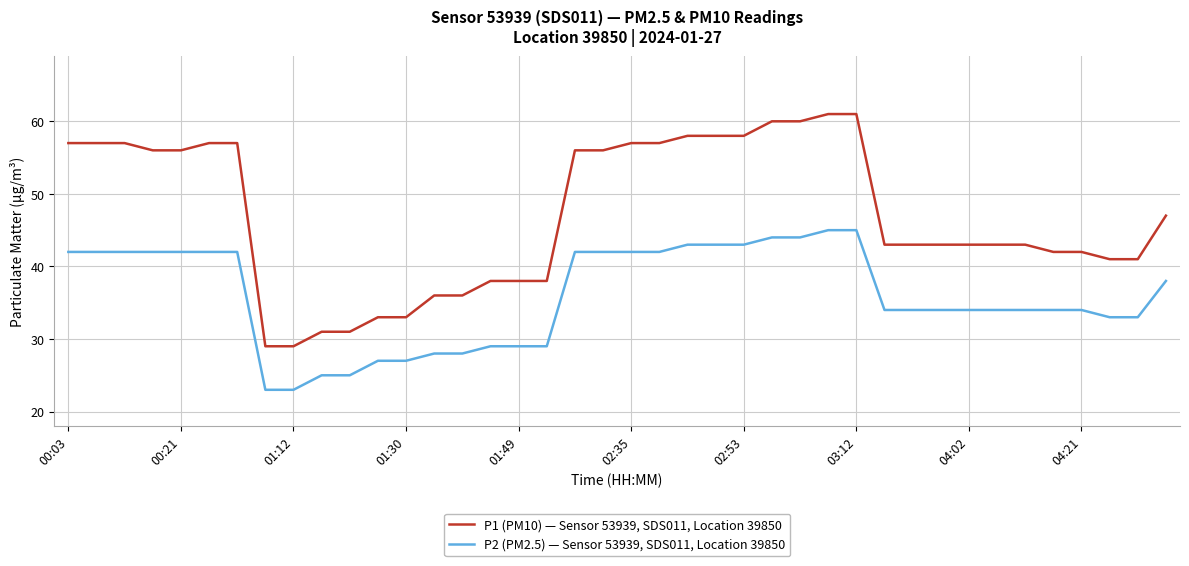

Which series has the largest range (max minus min)?

P1 (PM10) — Sensor 53939, SDS011, Location 39850